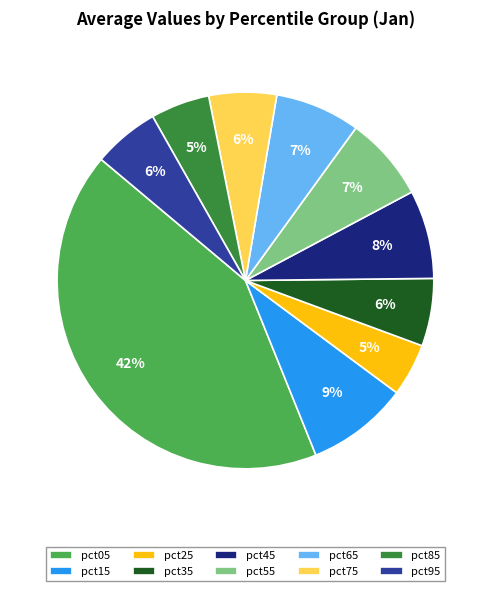

Which slice is the largest?

pct05